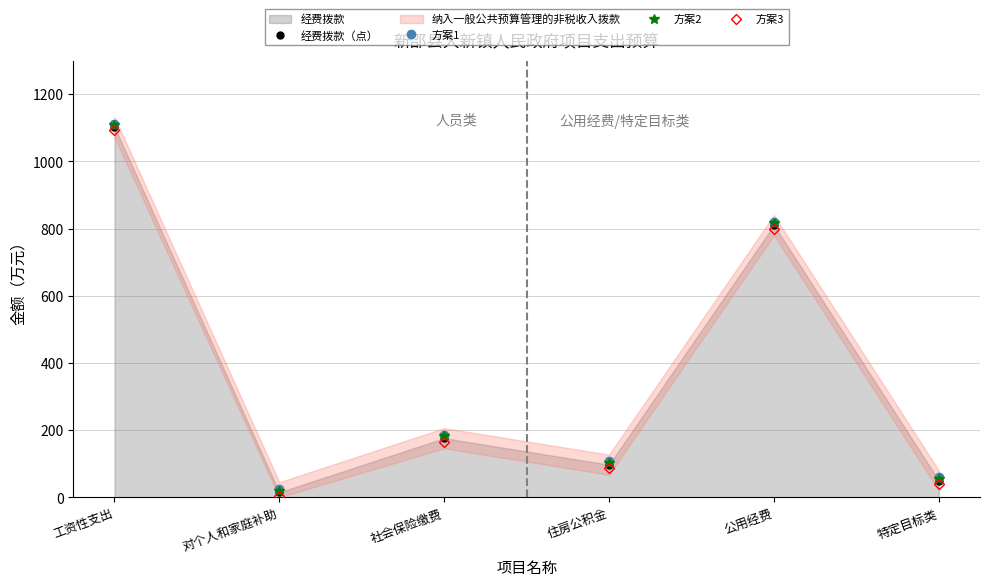

Which series changed the most between 对个人和家庭补助 and 社会保险缴费?

经费拨款（点）